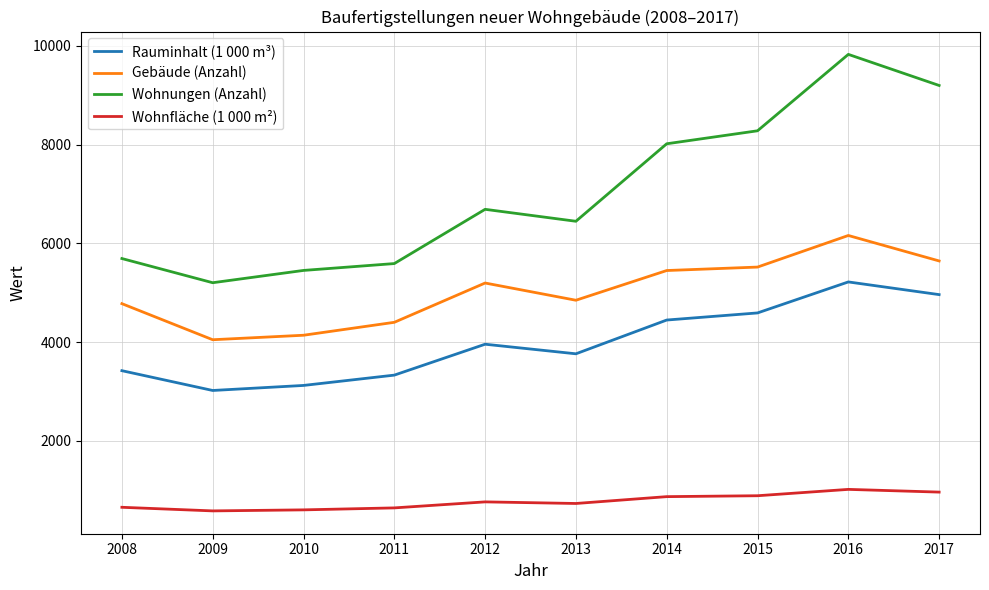

Which series changed the most between 2013 and 2017?

Wohnungen (Anzahl)